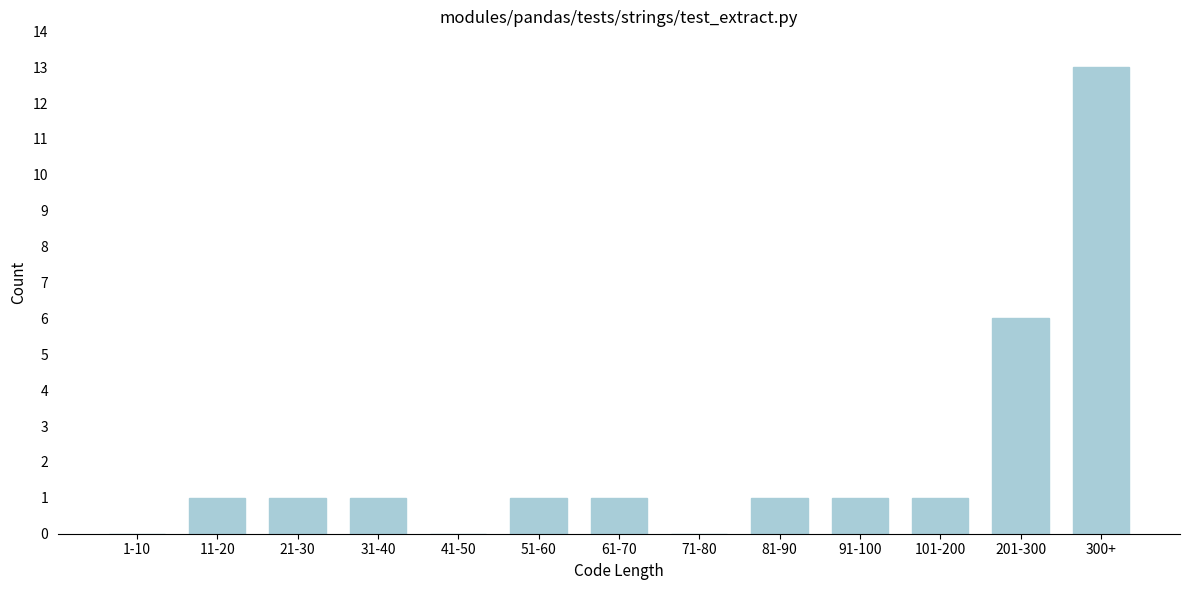

Reading right to left, transcribe all the data shown in this chart.

300+=13	201-300=6	101-200=1	91-100=1	81-90=1	71-80=0	61-70=1	51-60=1	41-50=0	31-40=1	21-30=1	11-20=1	1-10=0